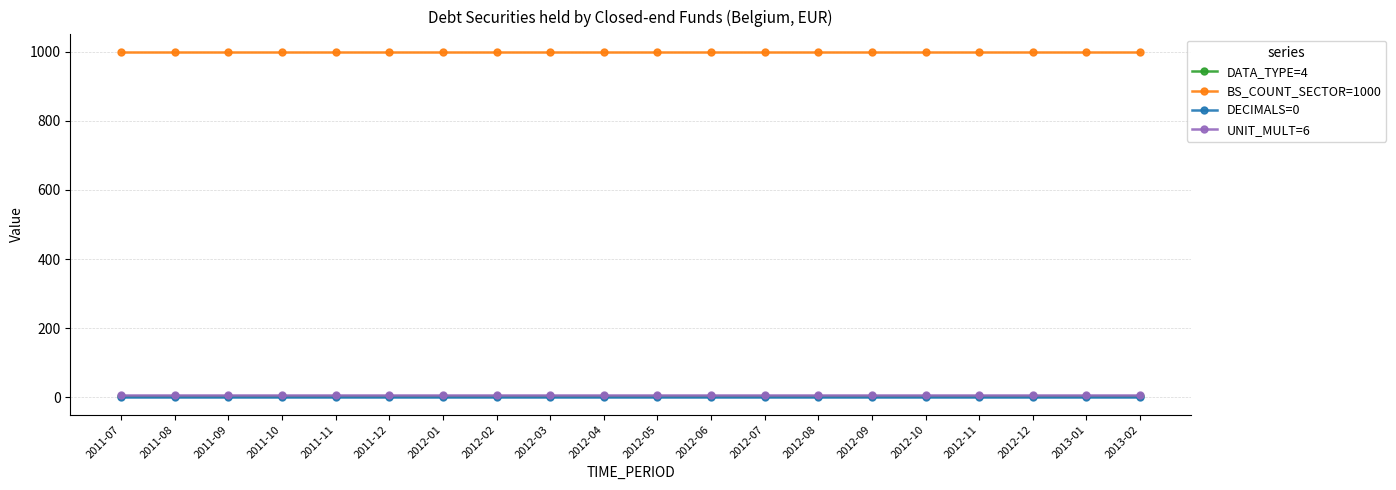

How many data points does each series have?

20